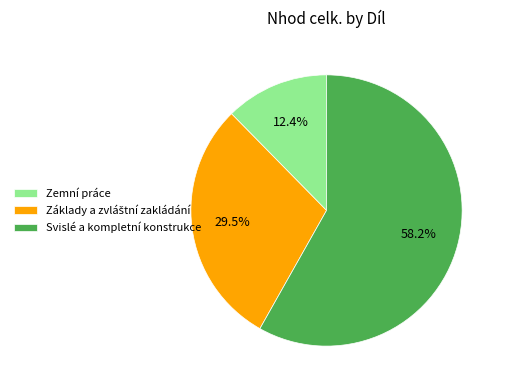

To the nearest percent, what percentage of the pie is Svislé a kompletní konstrukce?

58%